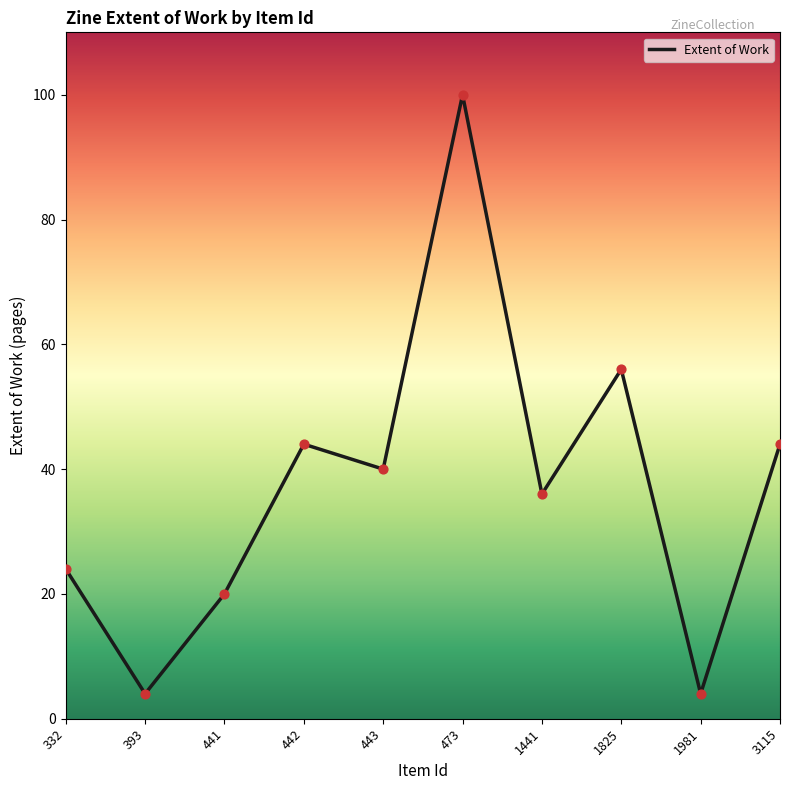

What is the ratio of the value at 442 to the value at 3115?

1.0